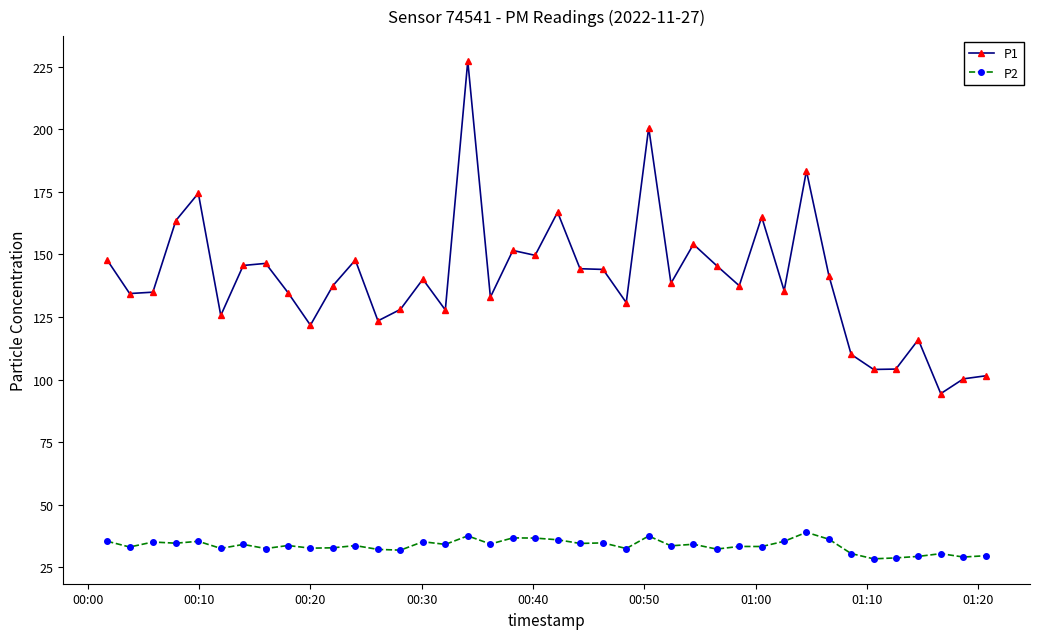

True or false: P1 and P2 intersect in this chart.

False